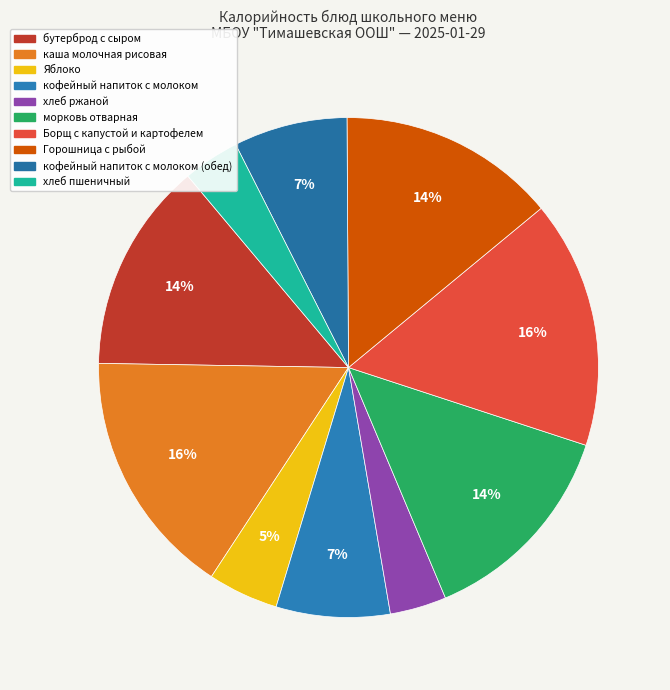

Which category has the biggest portion of the pie?

каша молочная рисовая